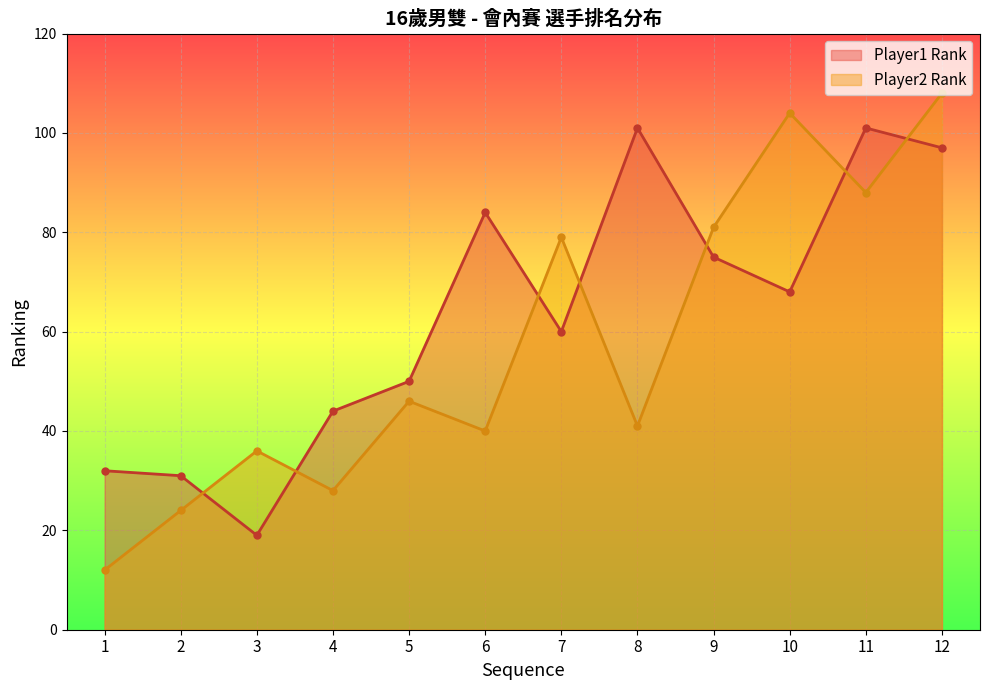

How many data points in Player1 Rank are less than 68?

6